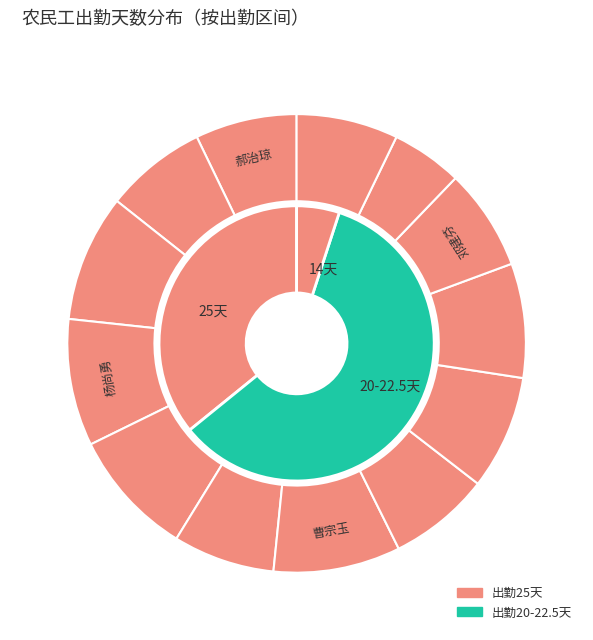

Is 杨洪强 the majority of the pie?

No